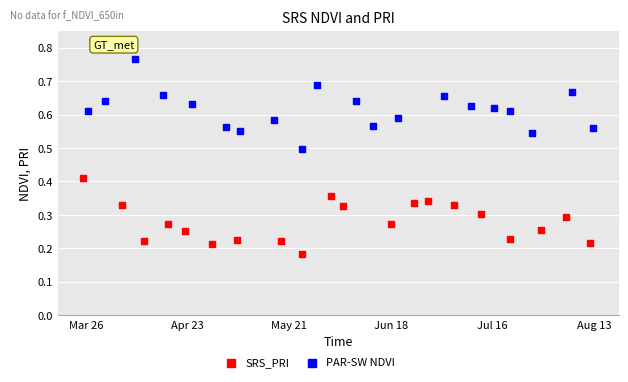

Which series reaches the minimum Y coordinate?

SRS_PRI